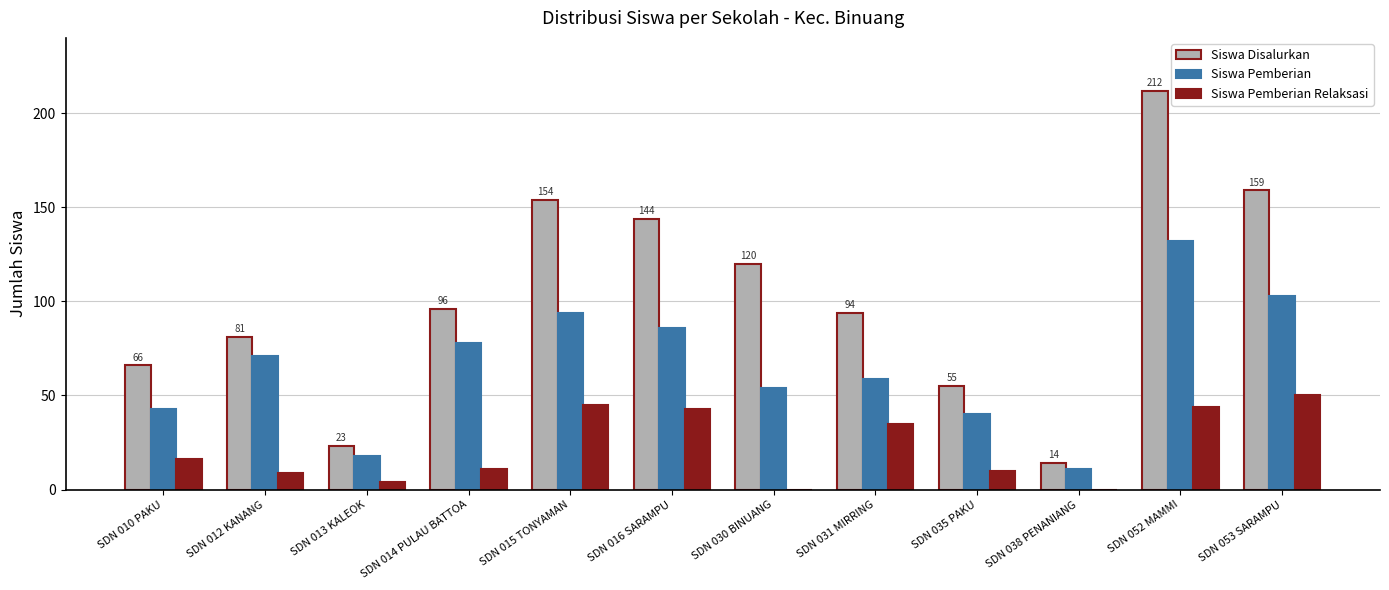

What is the sum of all Siswa Pemberian values?

789